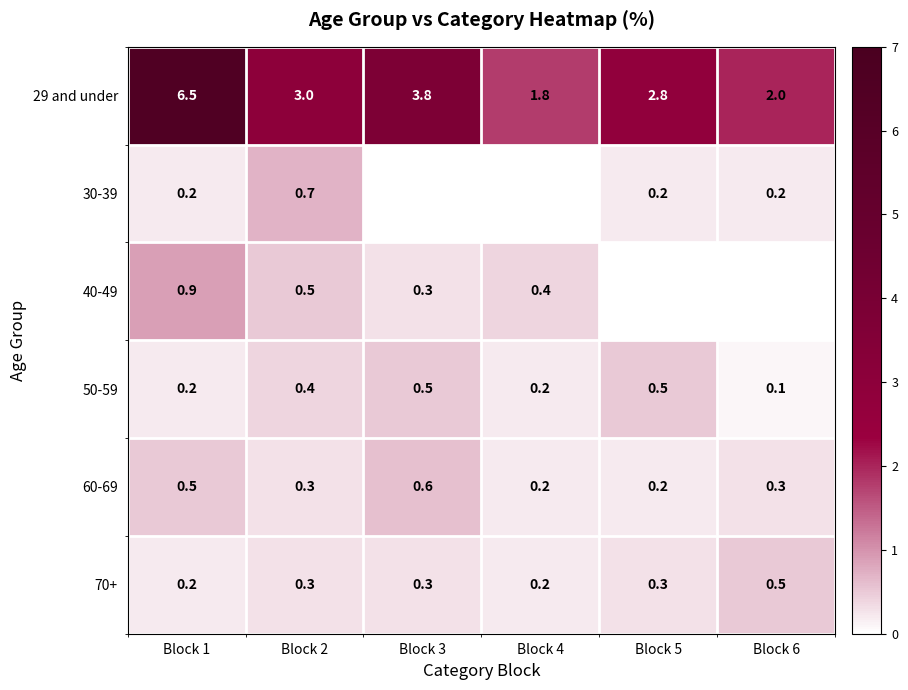

At which category is the sum across all series the highest?

Block 1